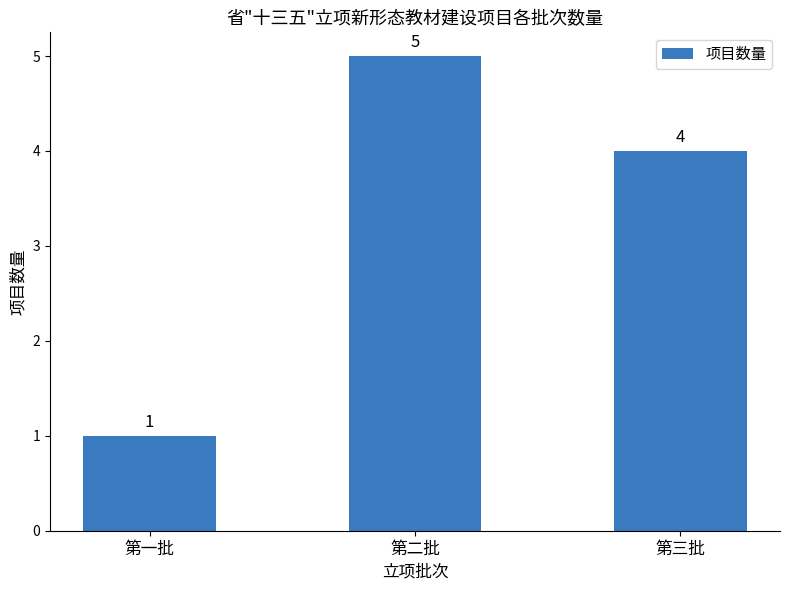

Which label corresponds to the smallest value in the chart?

第一批